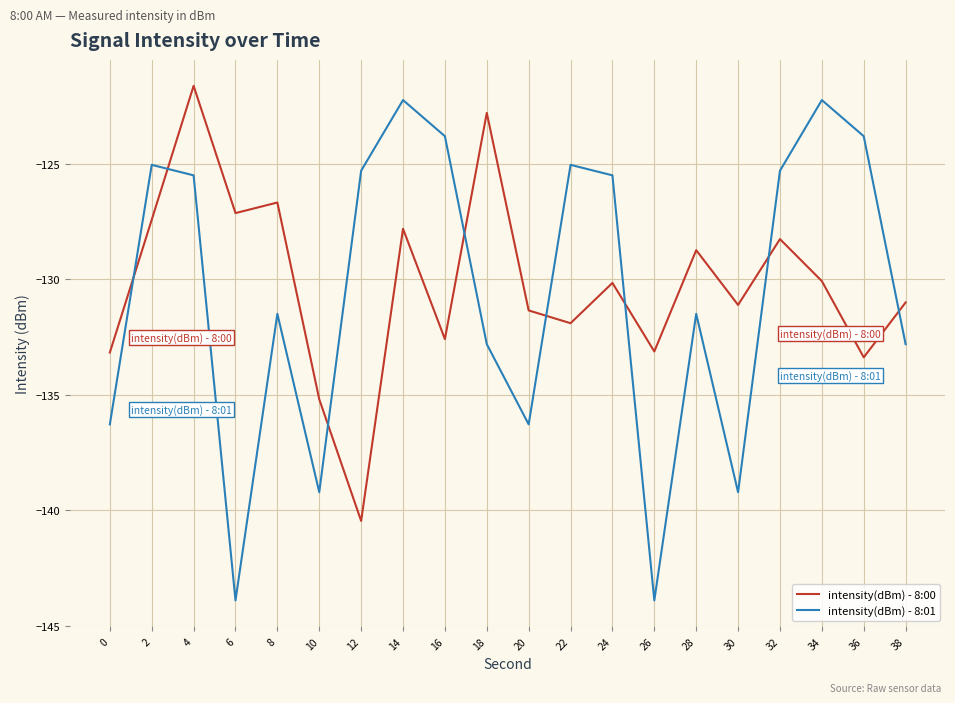

Which category has the lowest value in the intensity(dBm) - 8:00 series?

12